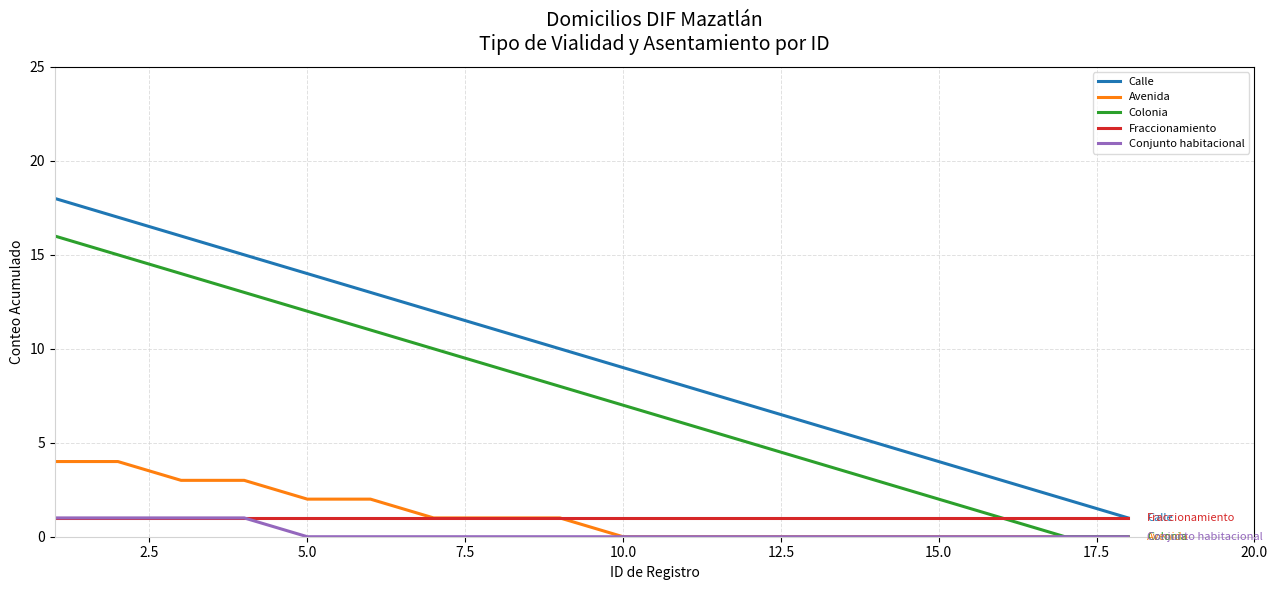

True or false: Avenida and Calle cross at least once.

False